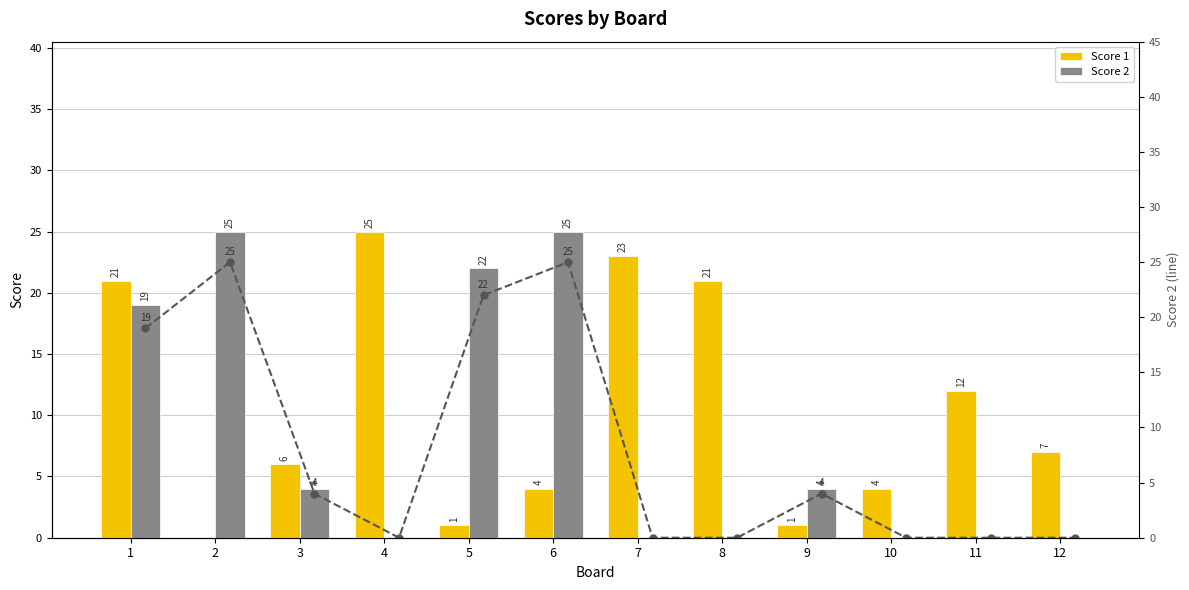

Rank the categories by Score 1 value from lowest to highest.

2, 5, 9, 6, 10, 3, 12, 11, 1, 8, 7, 4